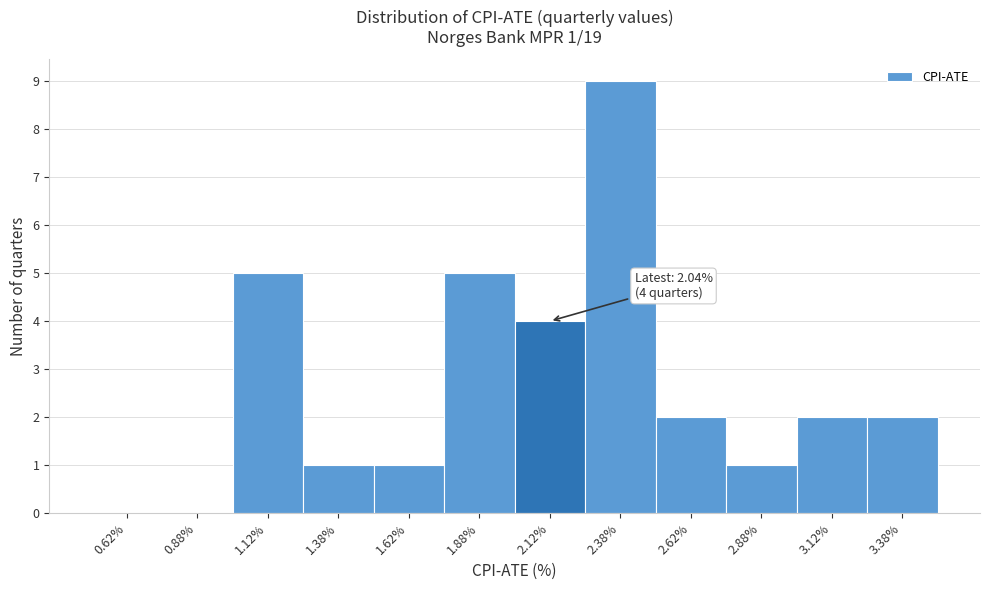

Which range on the x-axis has the tallest bar?

2.25 to 2.50